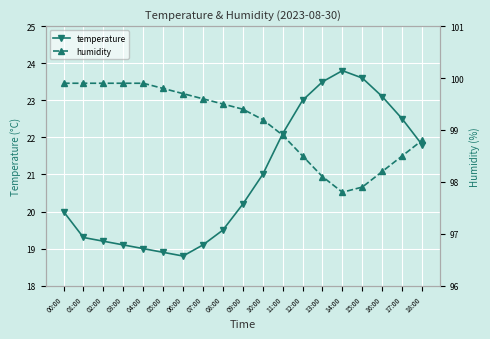

Which series changed the most between 05:00 and 14:00?

temperature